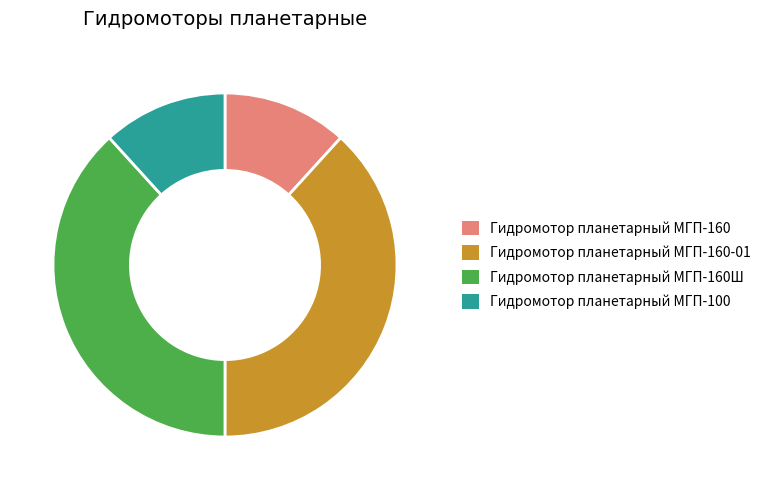

The Гидромотор планетарный МГП-160 slice represents 1% of the pie. True or false?

False